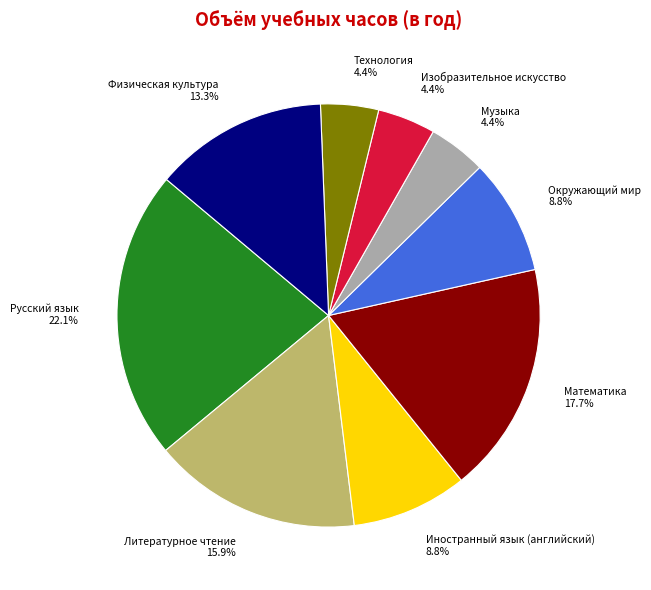

Does Физическая культура represent more than half of the total?

No